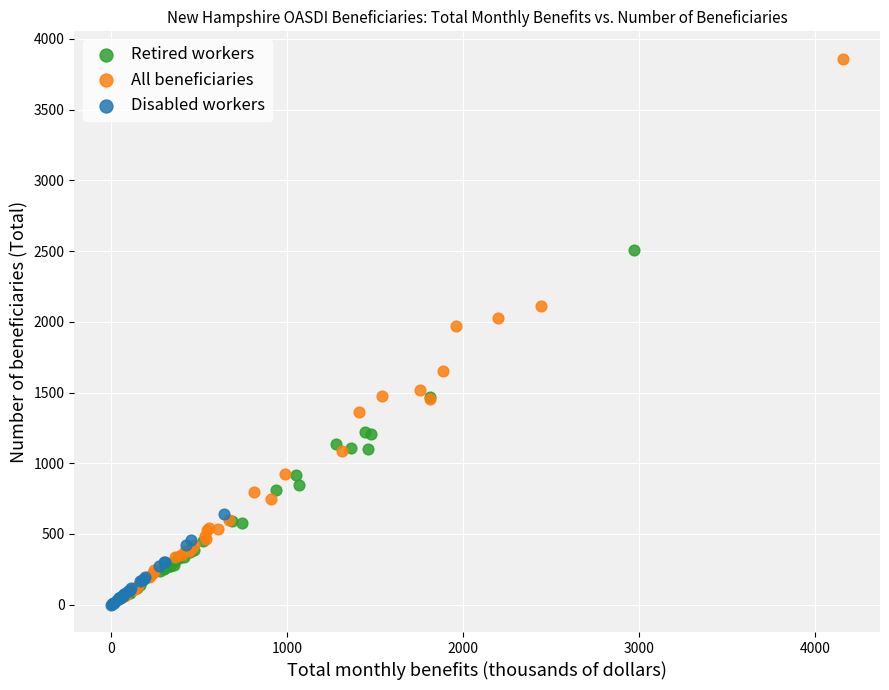

Which series contains the lowest Y value?

Disabled workers